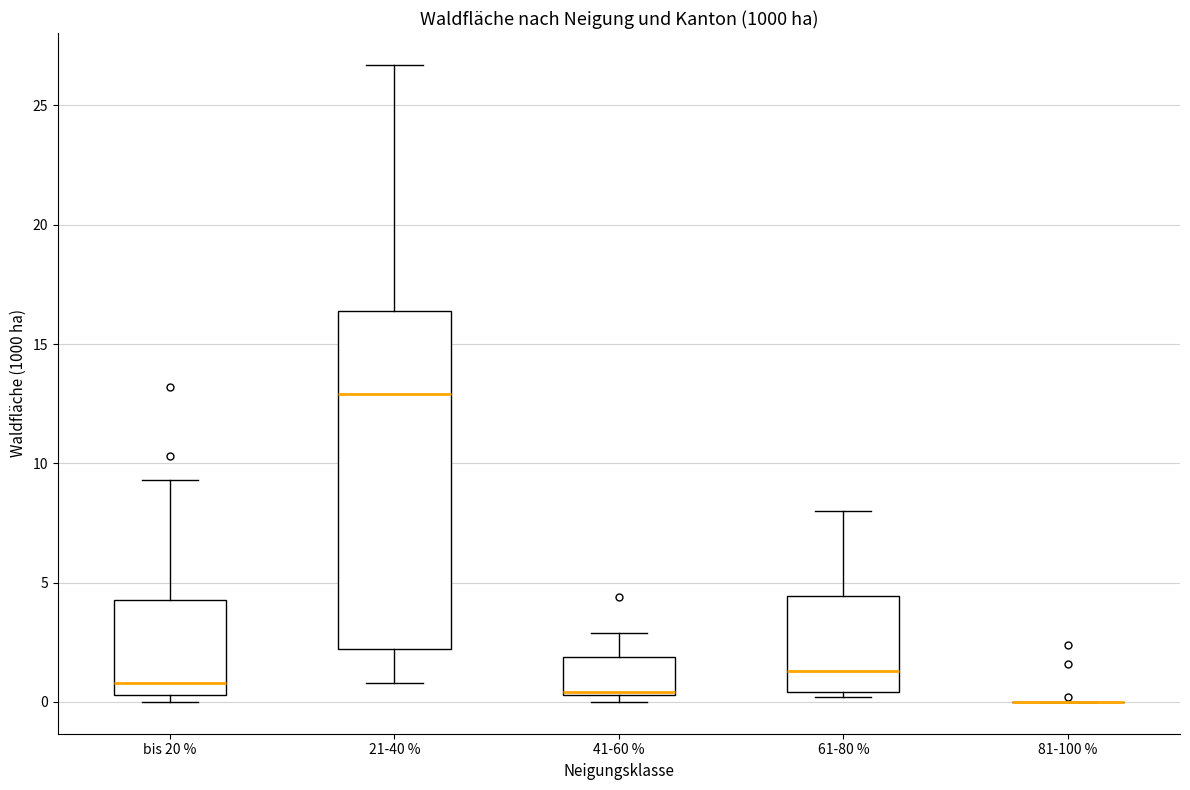

Where does the upper whisker of the box for 41-60 % end on the y-axis? The values are not printed on the chart, so give them approximately, as read against the axis.

3.0